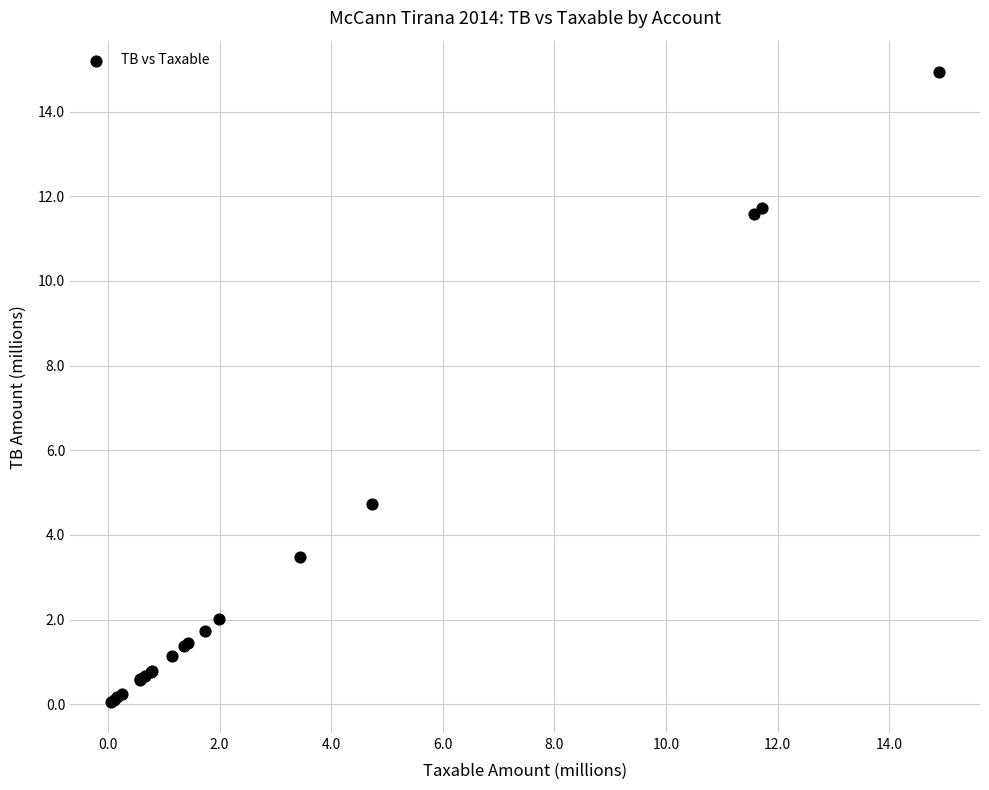

What Y value in the scatter plot is closest to 7?

4.7